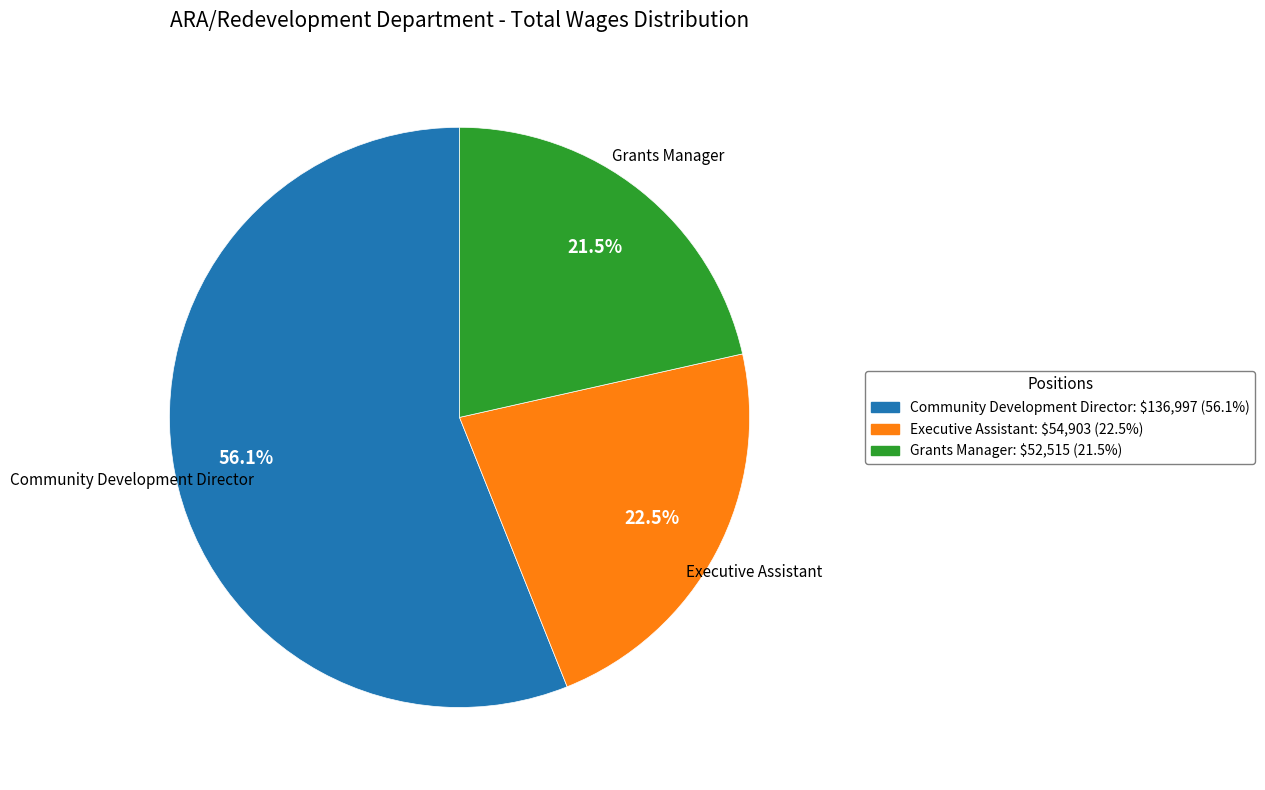

Is Community Development Director the majority of the pie?

Yes